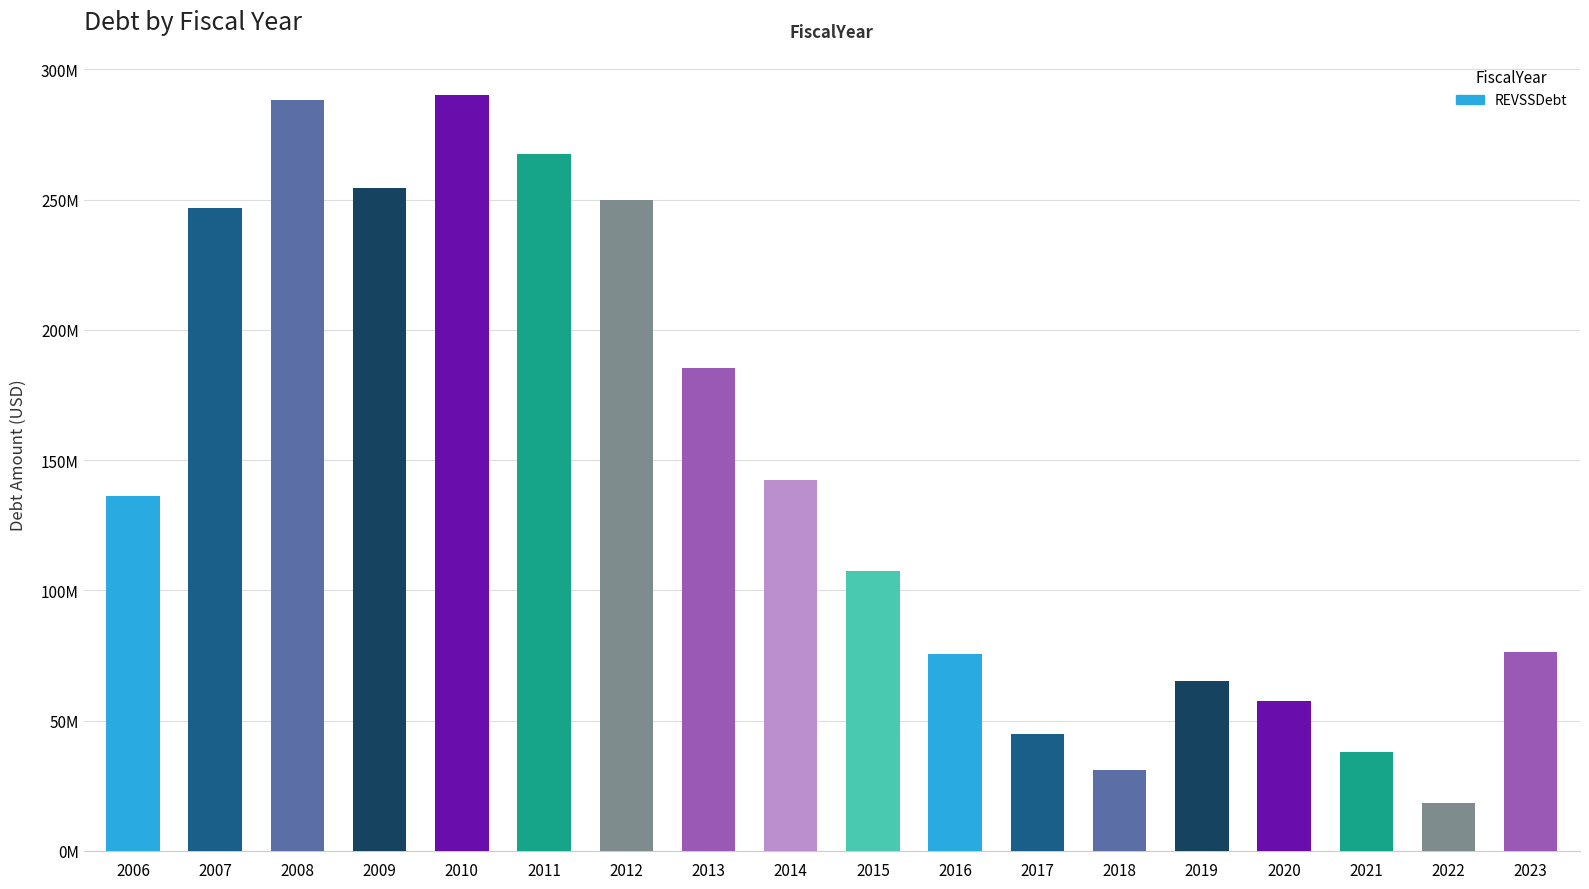

What is the maximum value shown in the chart?

290309905.0